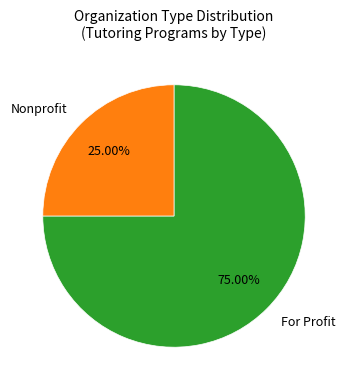

Which has a higher value, Nonprofit or For Profit?

For Profit